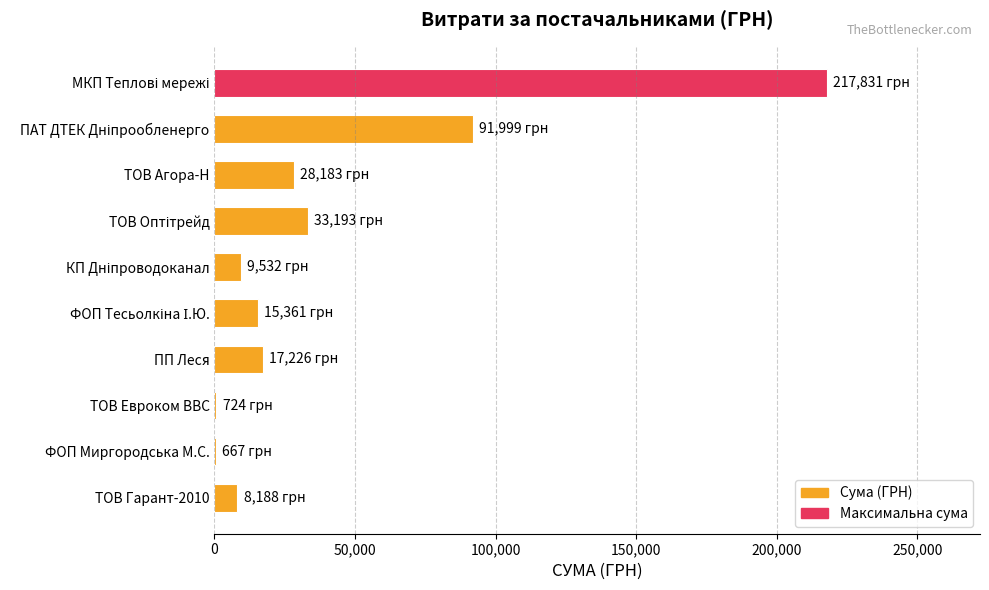

What is the sum of all values?

422904.0